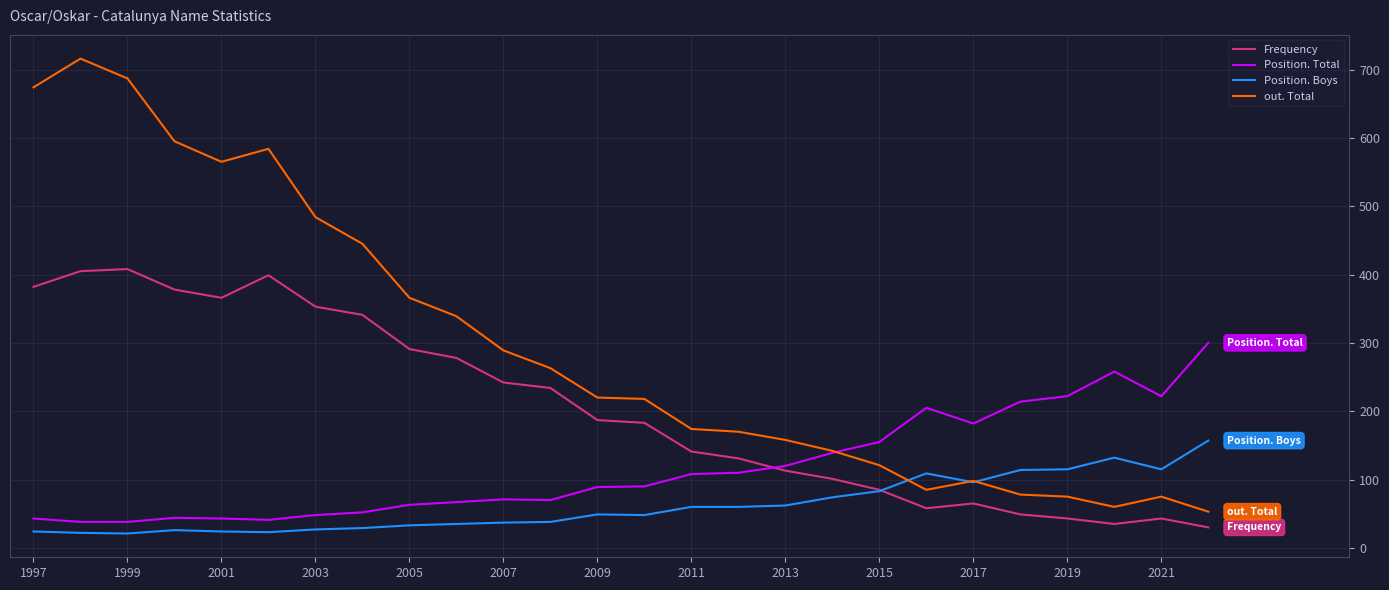

Which series has the largest total across all categories?

out. Total